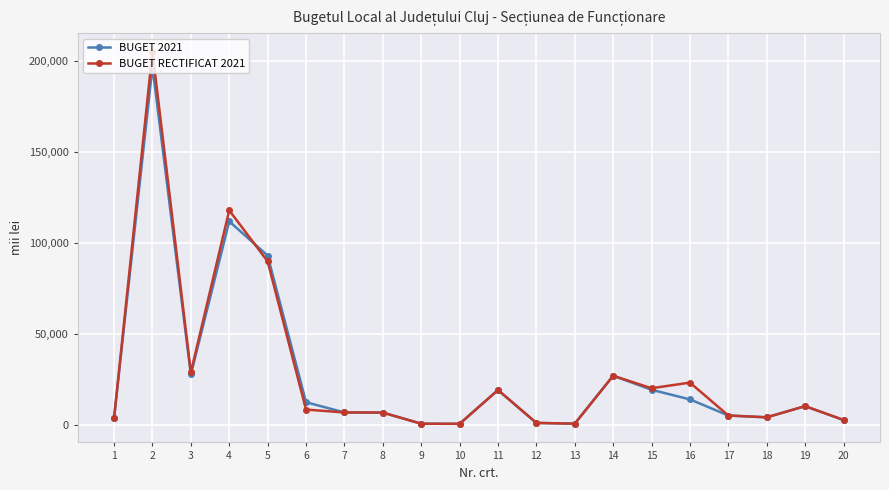

True or false: BUGET RECTIFICAT 2021 and BUGET 2021 intersect in this chart.

True